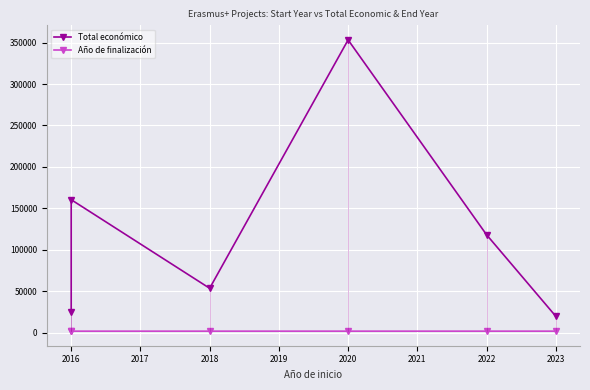

Does the chart display data point markers on the line(s)?

Yes